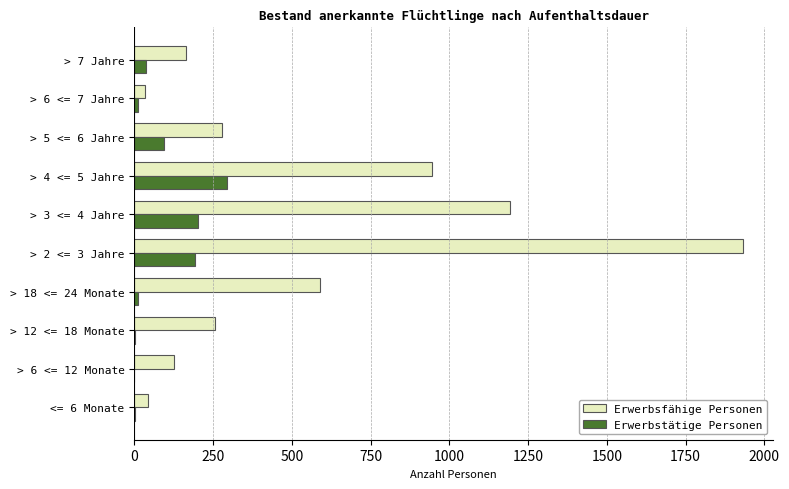

At which label is Erwerbsfähige Personen closest to 982?

> 4 <= 5 Jahre